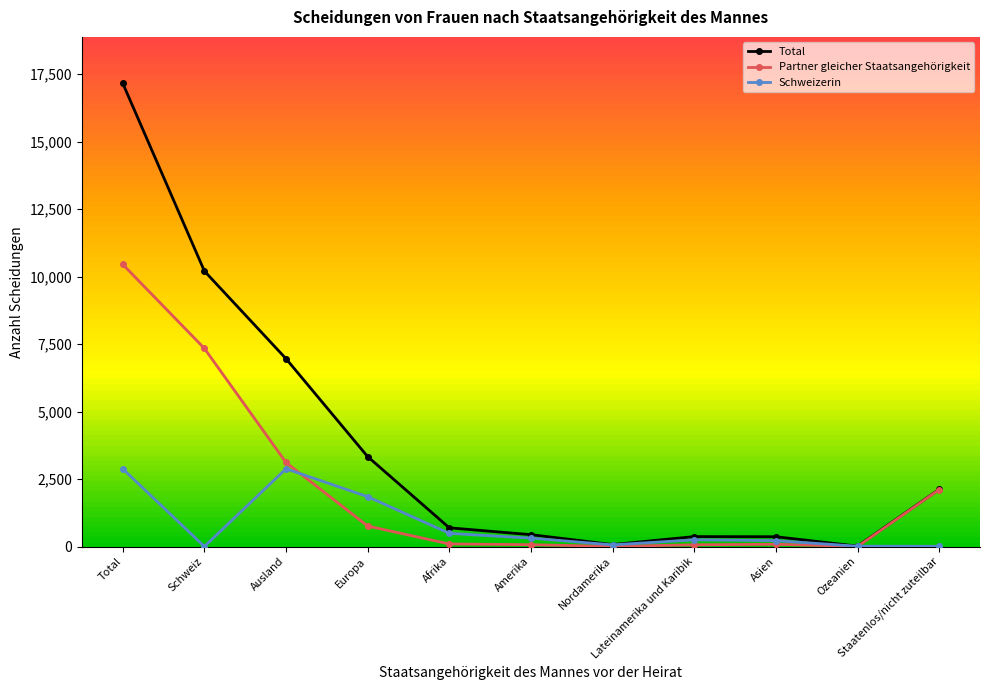

At how many categories does at least one series exceed 4085?

3